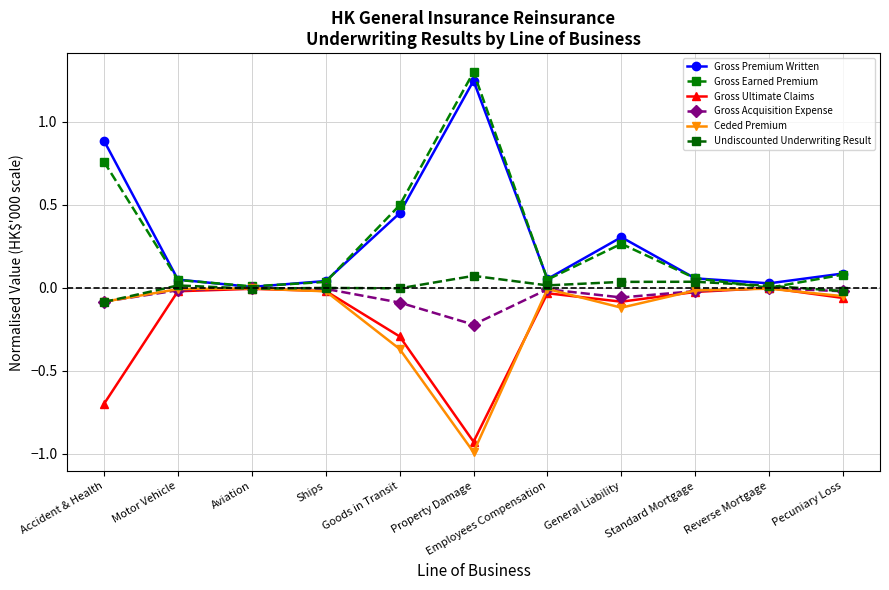

Is this an area chart (filled region under the line)?

No